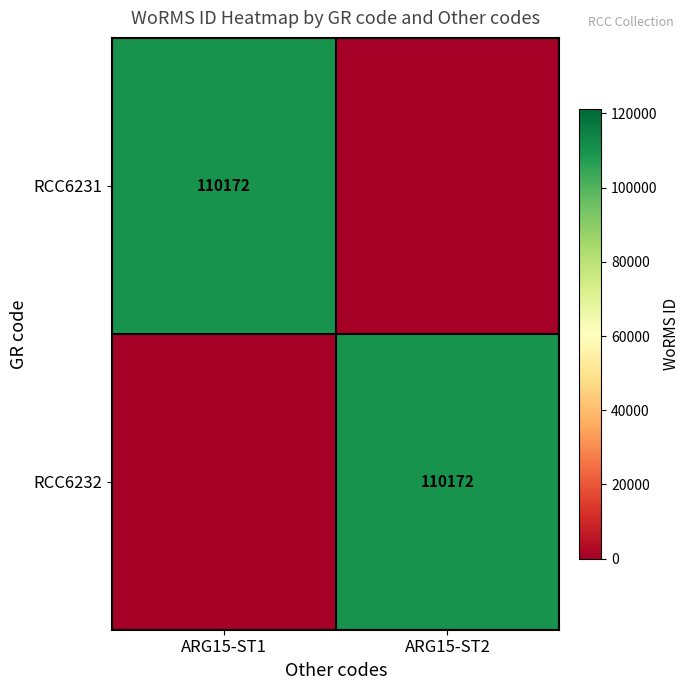

Is it true that RCC6231 equals 189250 at ARG15-ST1?

False